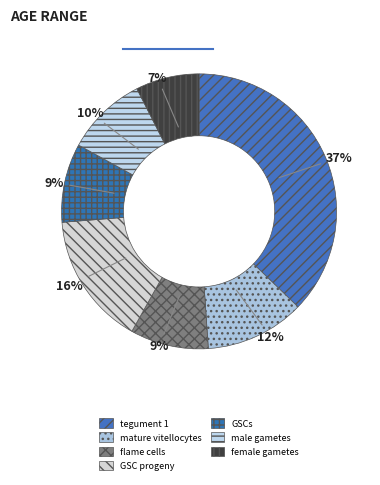

To the nearest percent, what portion does GSC progeny represent?

16%